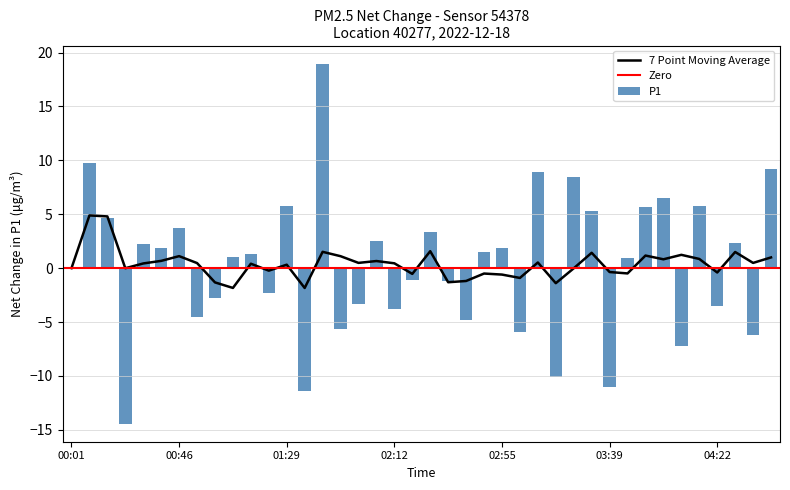

What is the lowest value of the 7 Point Moving Average series?

-1.8